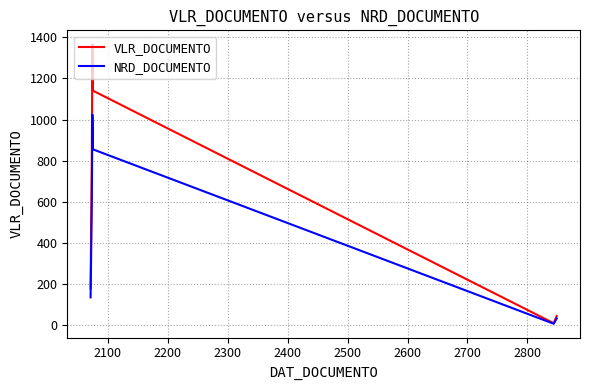

Which series has the widest spread of values?

VLR_DOCUMENTO